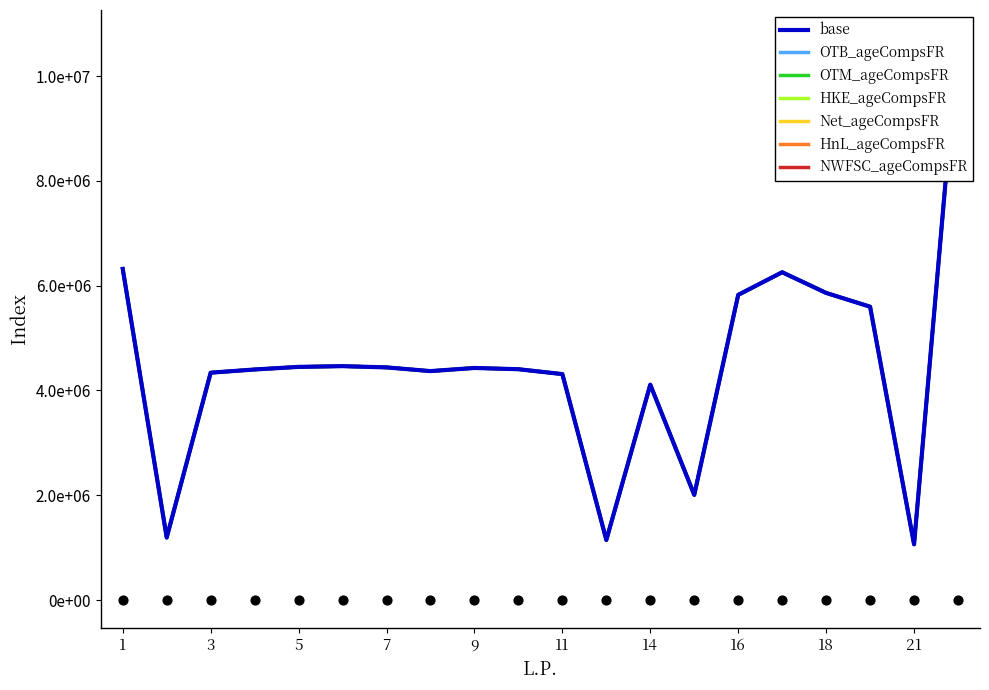

Approximately how many times larger is the value at 8 compared to 4?

1.0